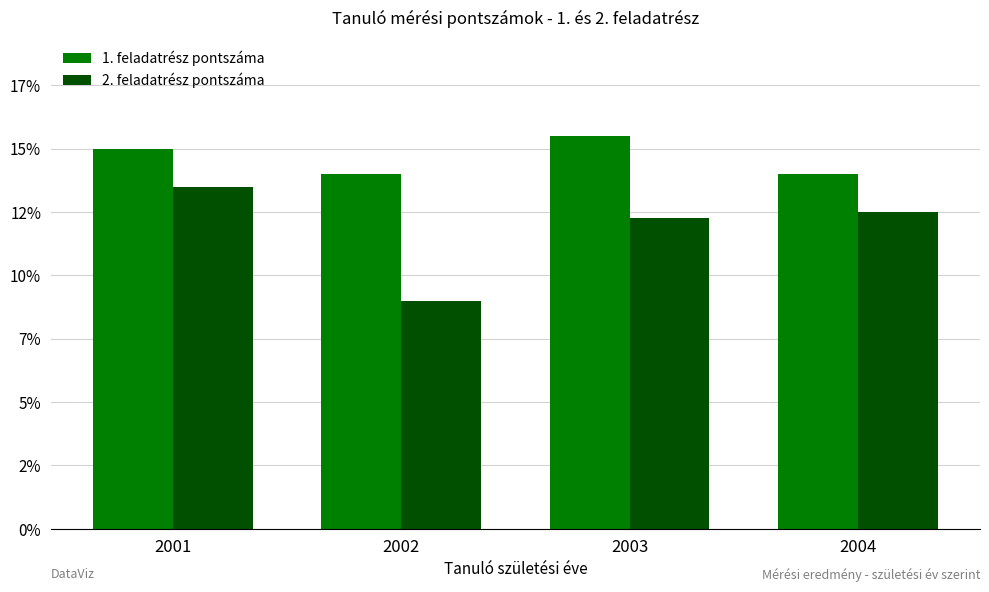

What are all the series names shown in the legend?

1. feladatrész pontszáma, 2. feladatrész pontszáma